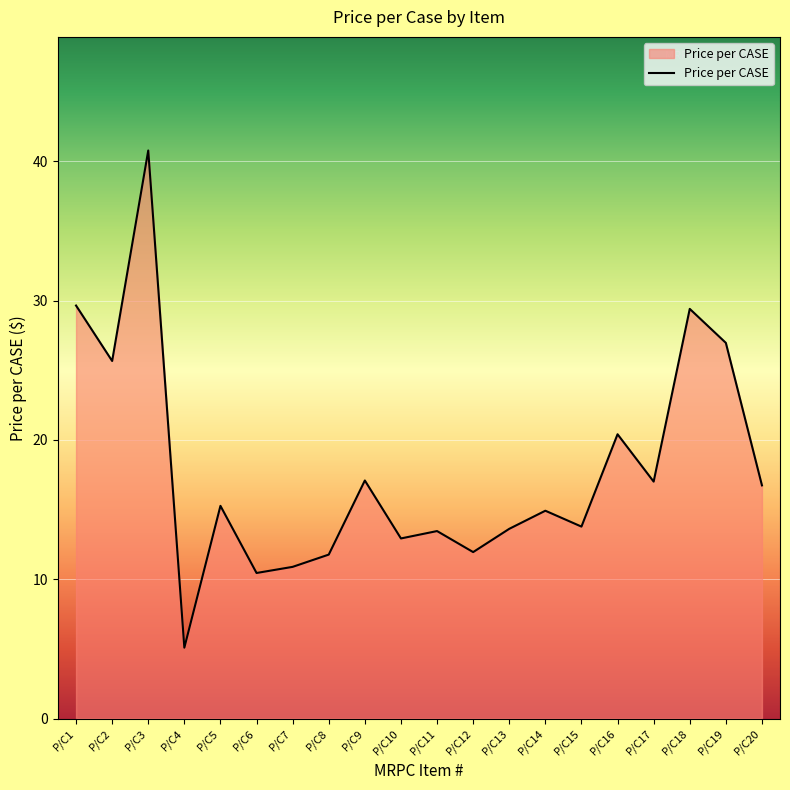

Which label corresponds to the smallest value in the chart?

P/C4